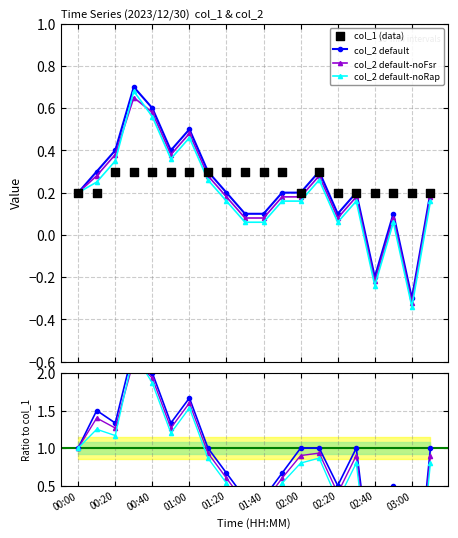

Which series reaches the maximum Y coordinate?

col_2